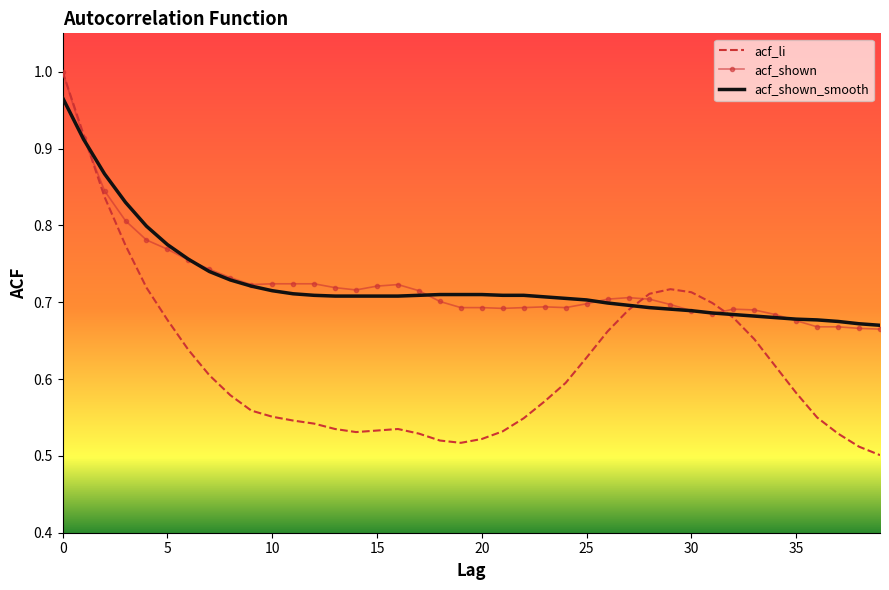

Which series has the widest spread of values?

acf_li